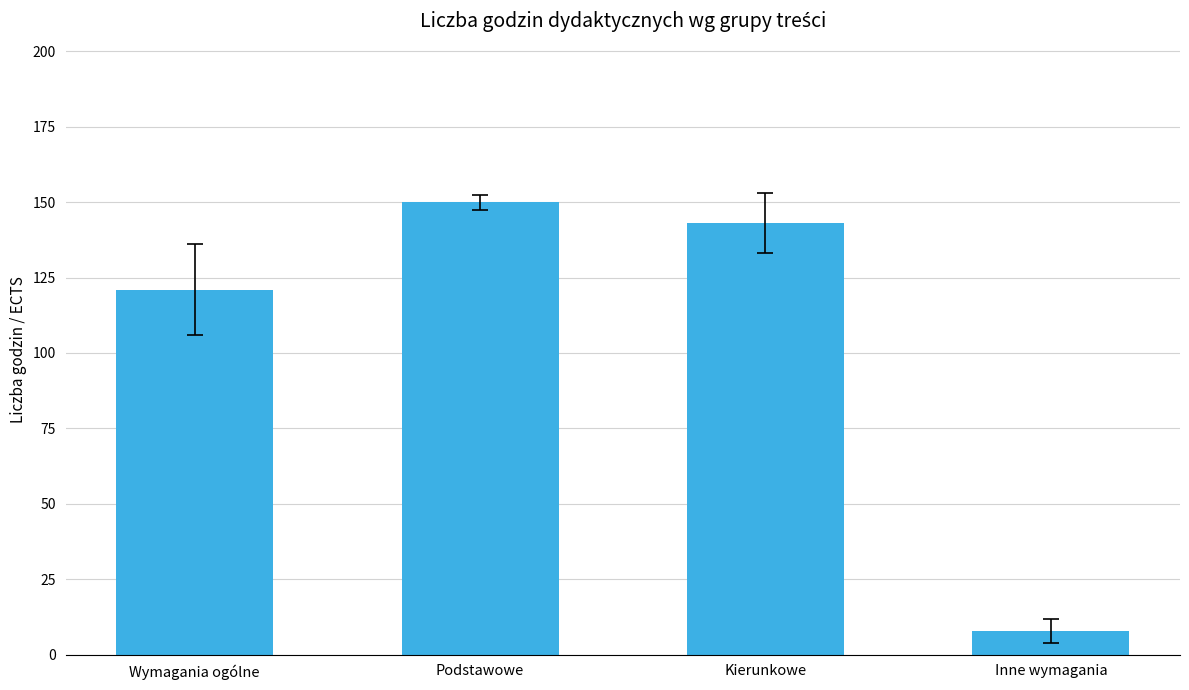

What is the value of the 2nd bar from the left?

150